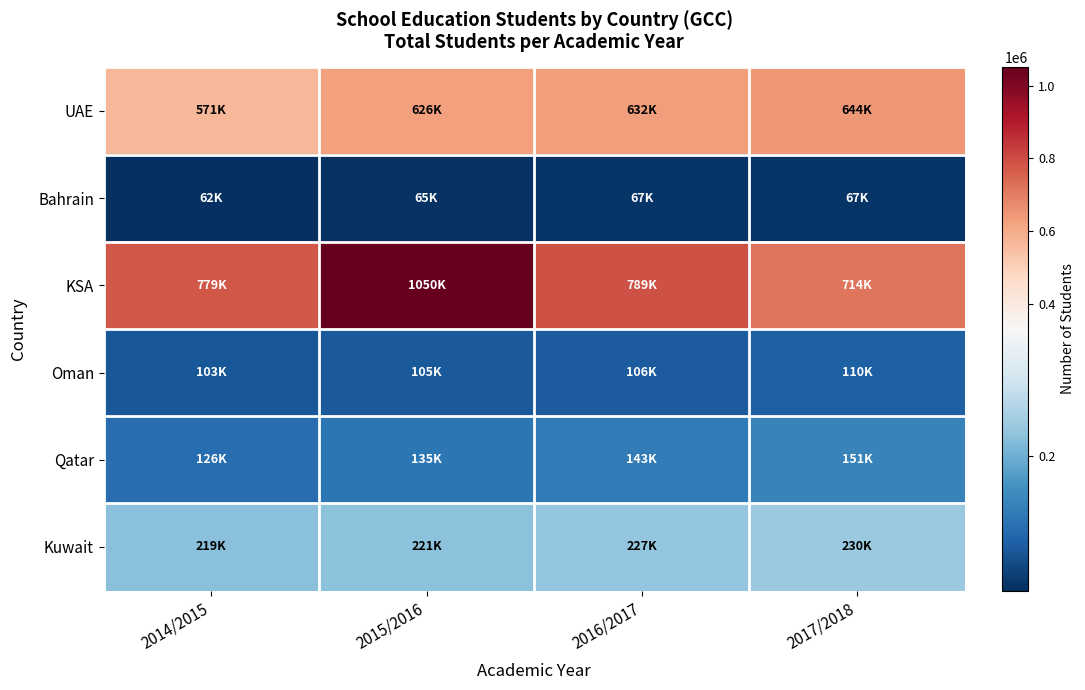

How many distinct data groups are displayed?

6